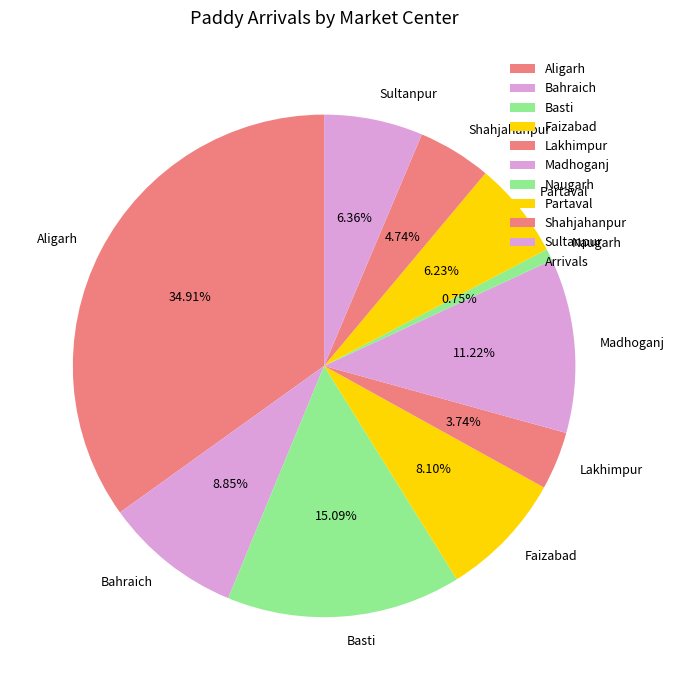

Between Lakhimpur and Shahjahanpur, which is larger?

Shahjahanpur